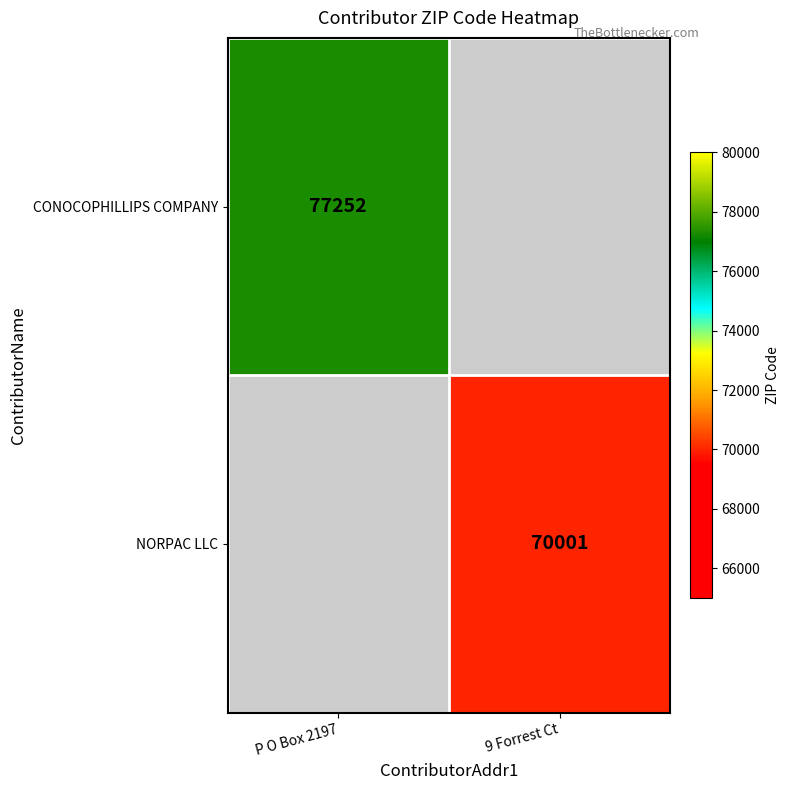

True or false: CONOCOPHILLIPS COMPANY has a value of 77252 at P O Box 2197.

True